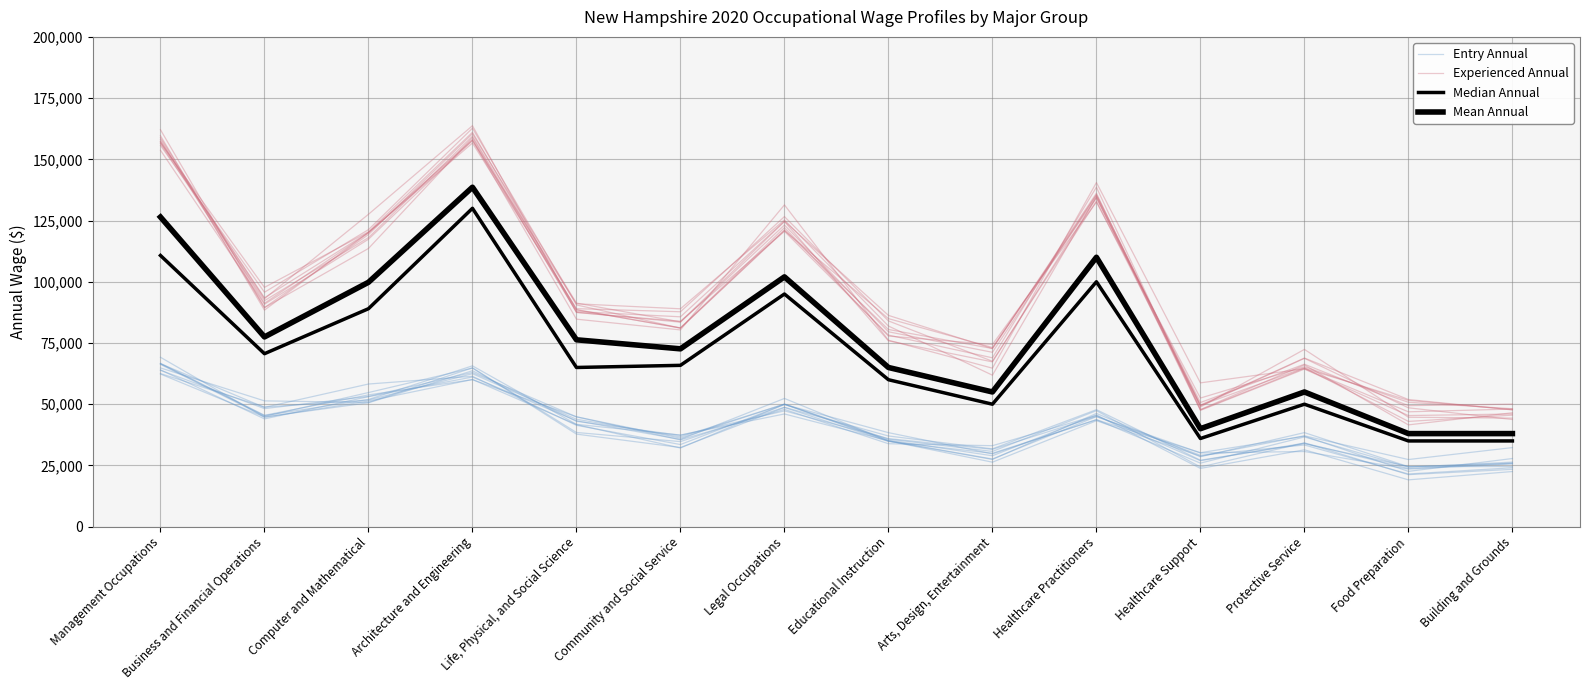

What is the label of the 2nd point from the right?

Food Preparation